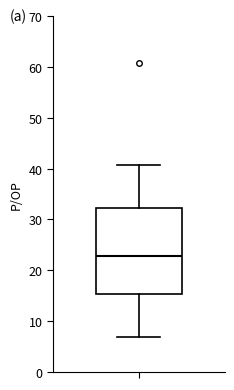

Transcribe this box plot: give where the median line is, the range the box spans, and where the two whiskers end, as read against the y-axis. The values are not printed on the chart, so give them approximately, as read against the axis.

median 23, box 15 to 32, whiskers 7 to 41